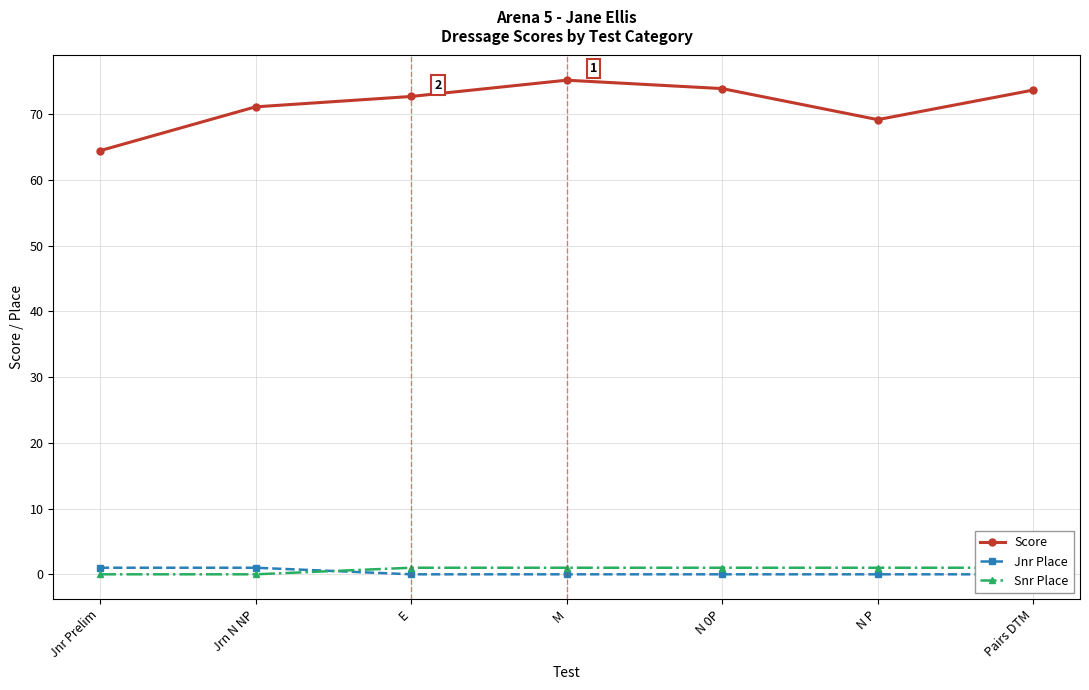

True or false: Snr Place has more than 2 points higher than both neighbors.

False